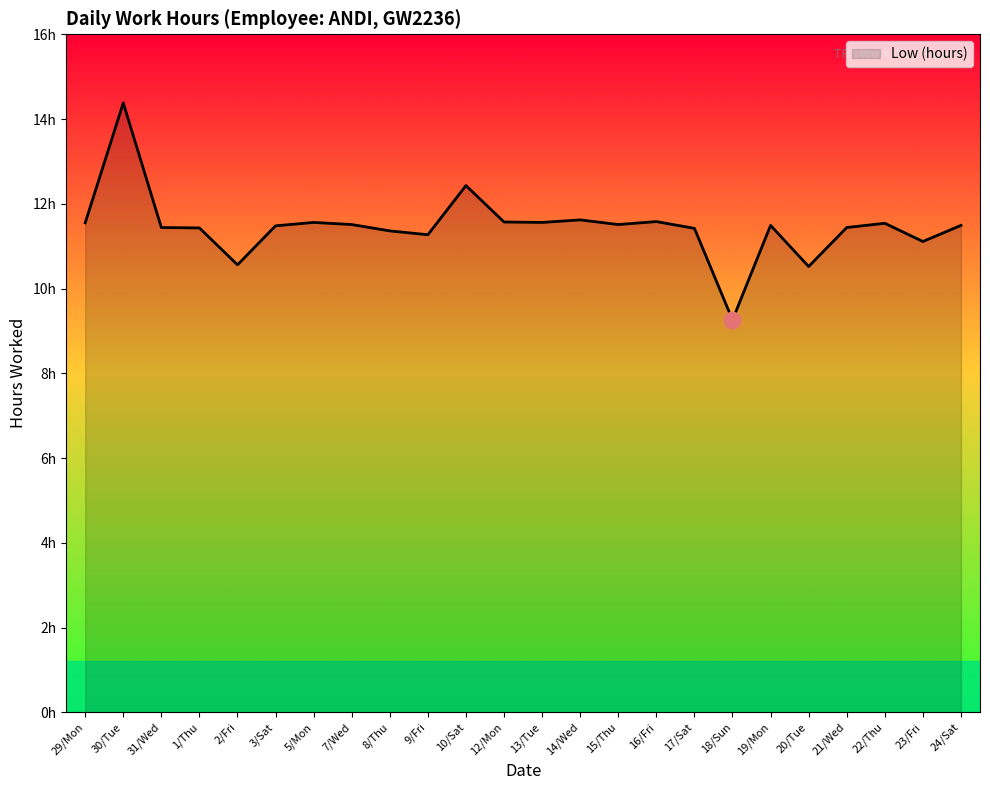

Rank the categories by value from highest to lowest.

30/Tue, 10/Sat, 14/Wed, 16/Fri, 12/Mon, 5/Mon, 13/Tue, 29/Mon, 22/Thu, 7/Wed, 15/Thu, 19/Mon, 24/Sat, 3/Sat, 31/Wed, 21/Wed, 1/Thu, 17/Sat, 8/Thu, 9/Fri, 23/Fri, 2/Fri, 20/Tue, 18/Sun